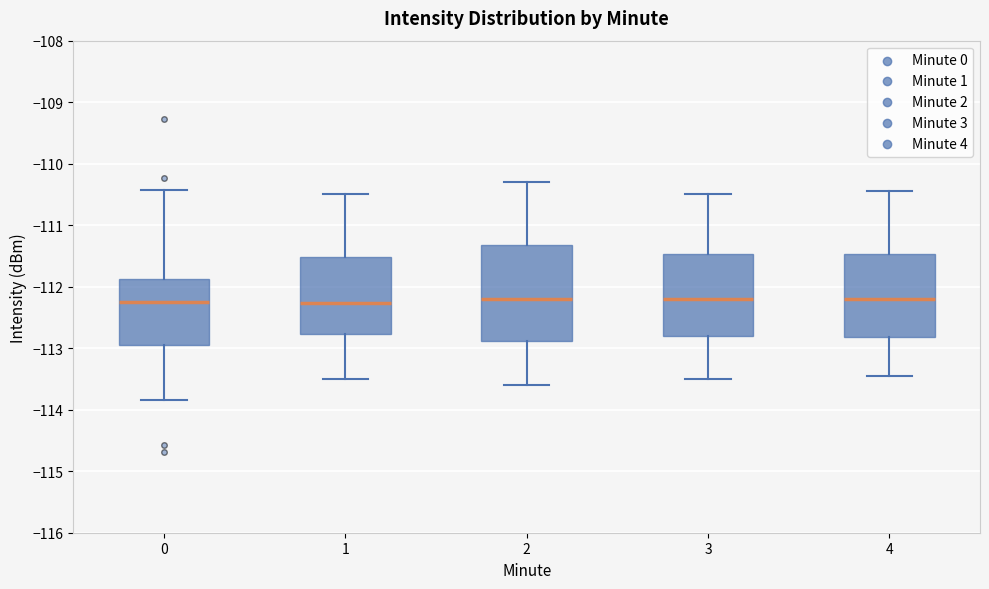

Comparing the boxes themselves (not the whiskers), which one is the tallest?

2